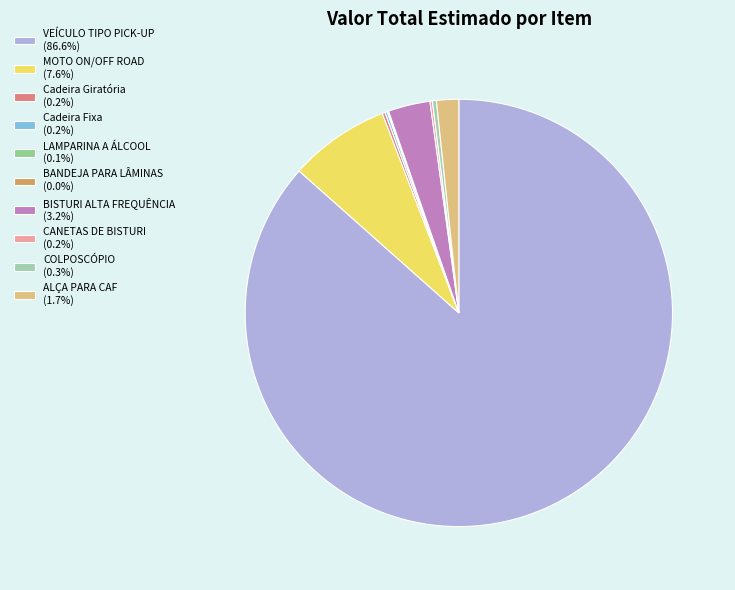

Between MOTO ON/OFF ROAD and COLPOSCÓPIO, which is larger?

MOTO ON/OFF ROAD